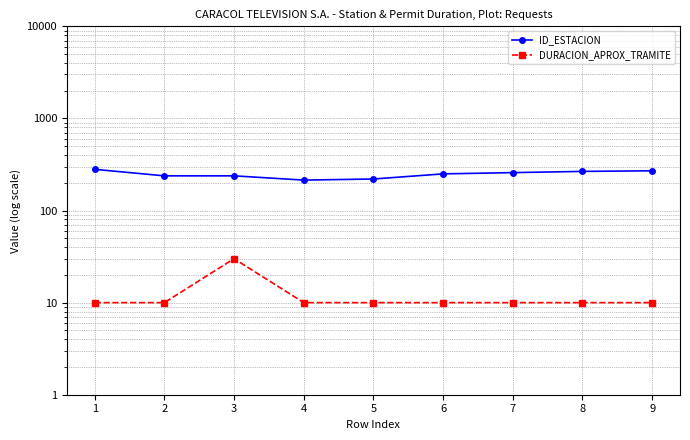

Is it true that DURACION_APROX_TRAMITE equals 30 at 3?

True